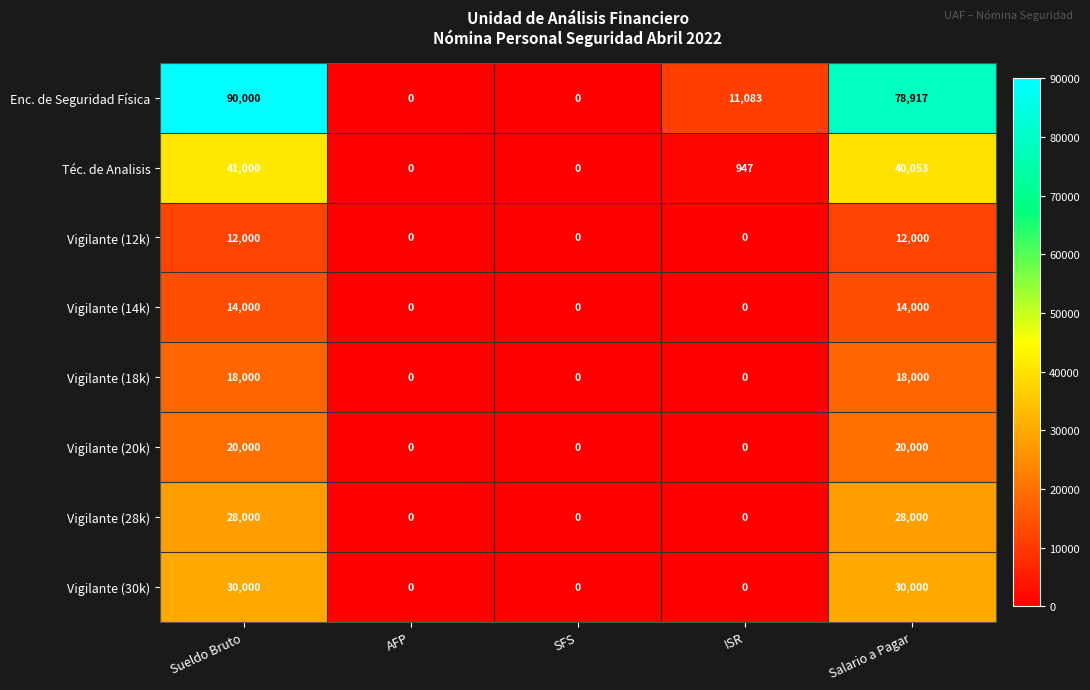

True or false: Vigilante (18k) has a value of -7458 at AFP.

False